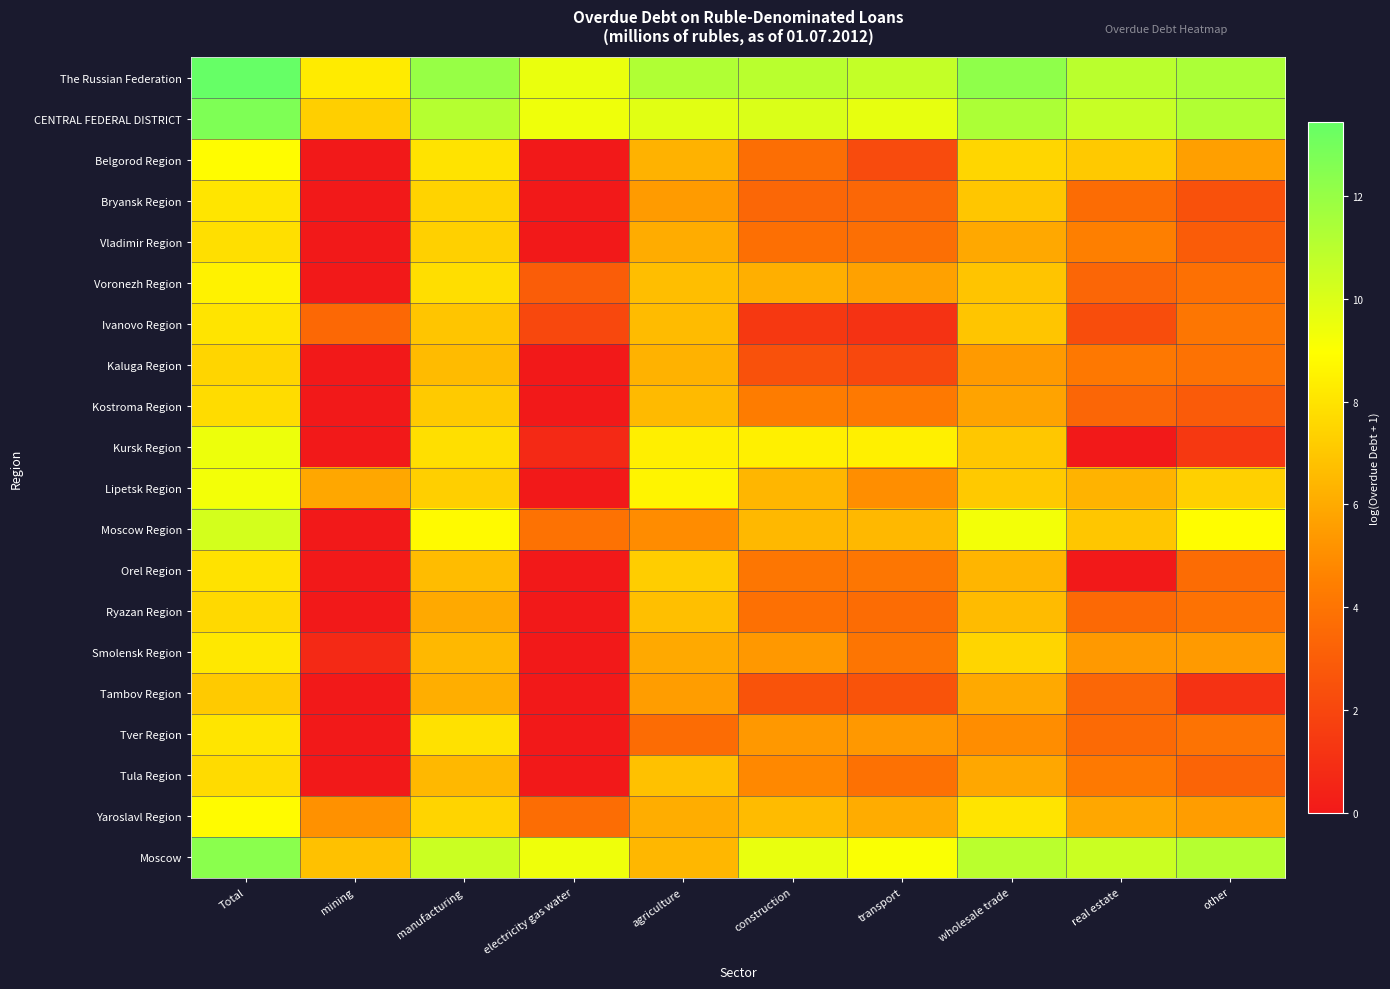

What is the difference between the highest and lowest values at agriculture?

7.6